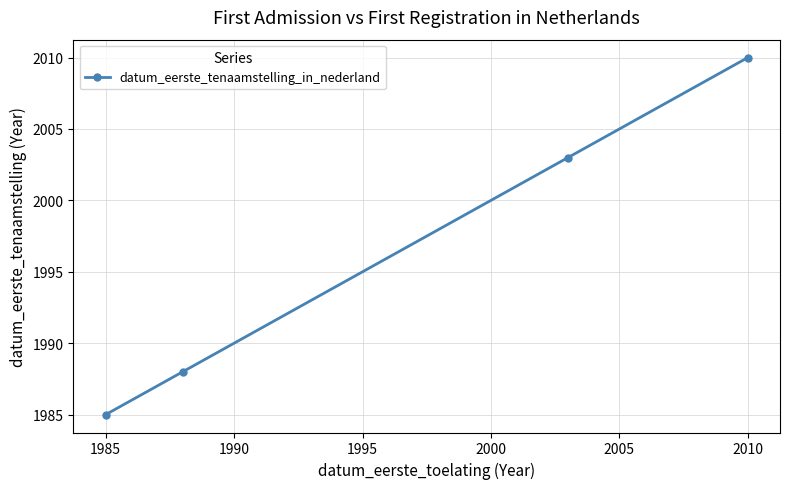

How many values are between 1988 and 2010?

3